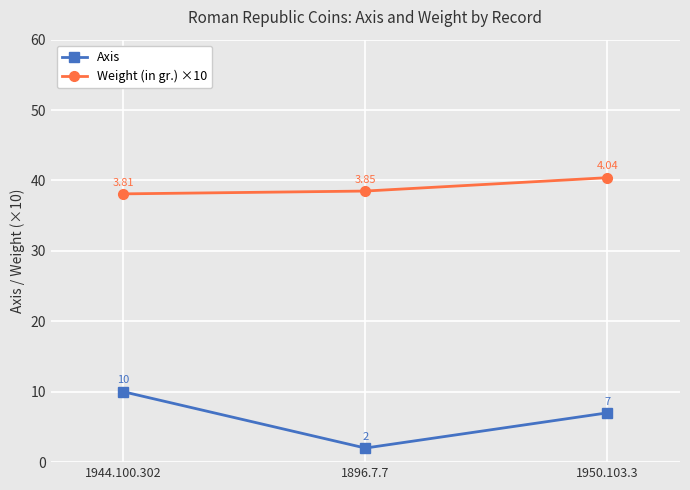

Reading right to left, transcribe all the data shown in this chart.

Axis: 1950.103.3=7.0	1896.7.7=2.0	1944.100.302=10.0
Weight (in gr.) ×10: 1950.103.3=40.4	1896.7.7=38.5	1944.100.302=38.1